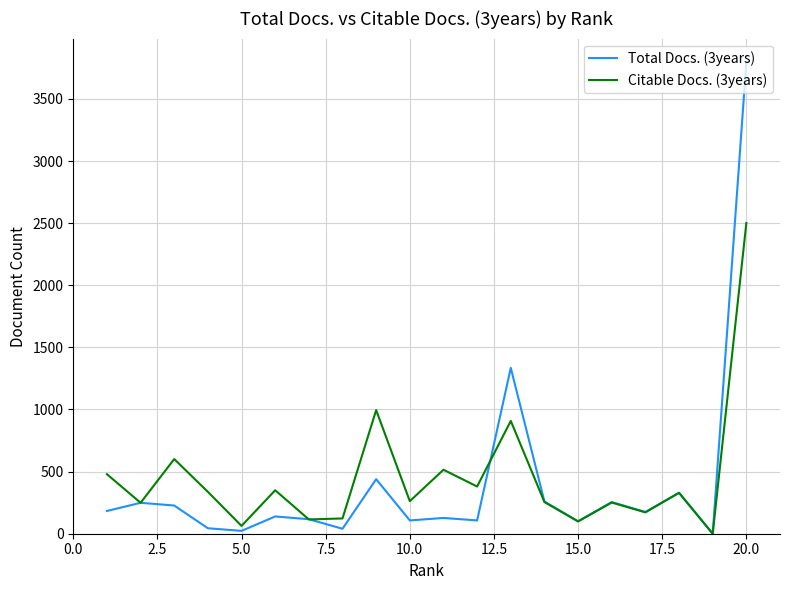

Rank the series by their maximum value, from highest to lowest.

Total Docs. (3years), Citable Docs. (3years)